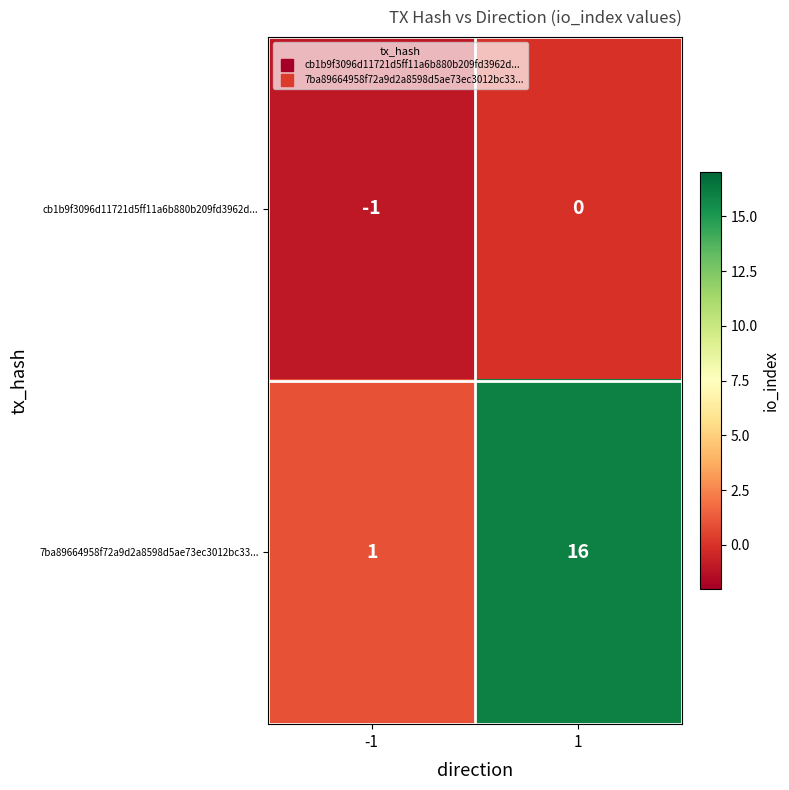

What is the sum of the 7ba89664958f72a9d2a8598d5ae73ec3012bc33... values at 1 and -1?

17